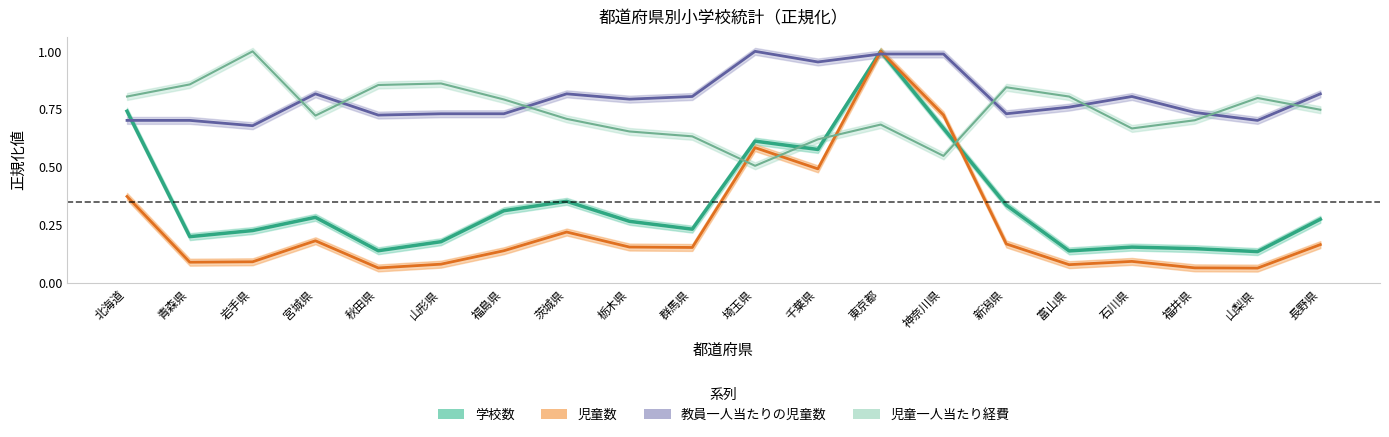

Is it true that 学校数 equals 0.3 at 岩手県?

False